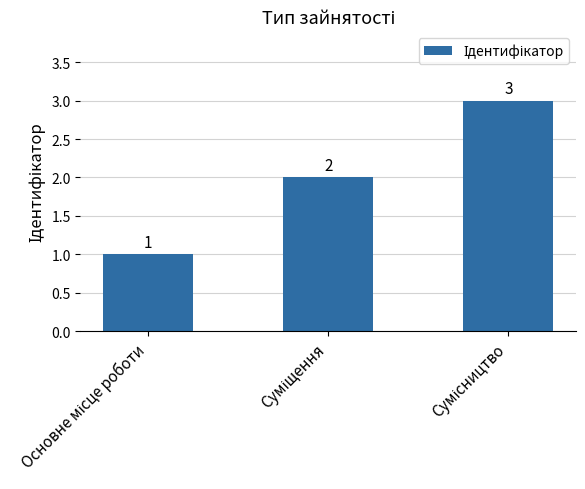

What is the value of the 1st bar from the left?

1